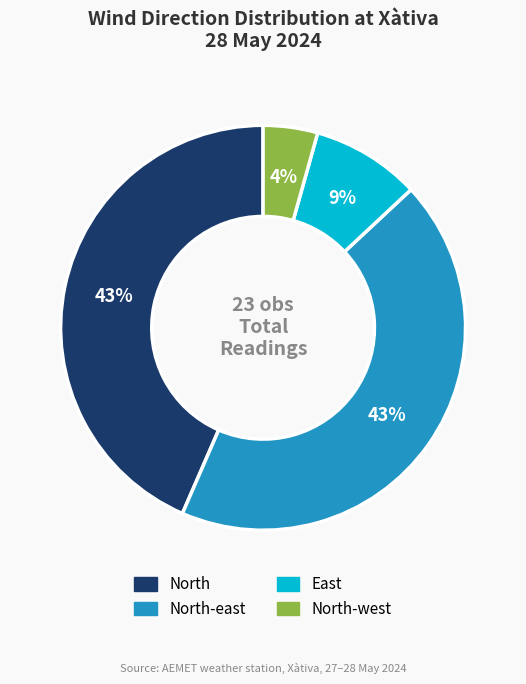

To the nearest percent, what is the difference between the largest and smallest slice percentages?

39%